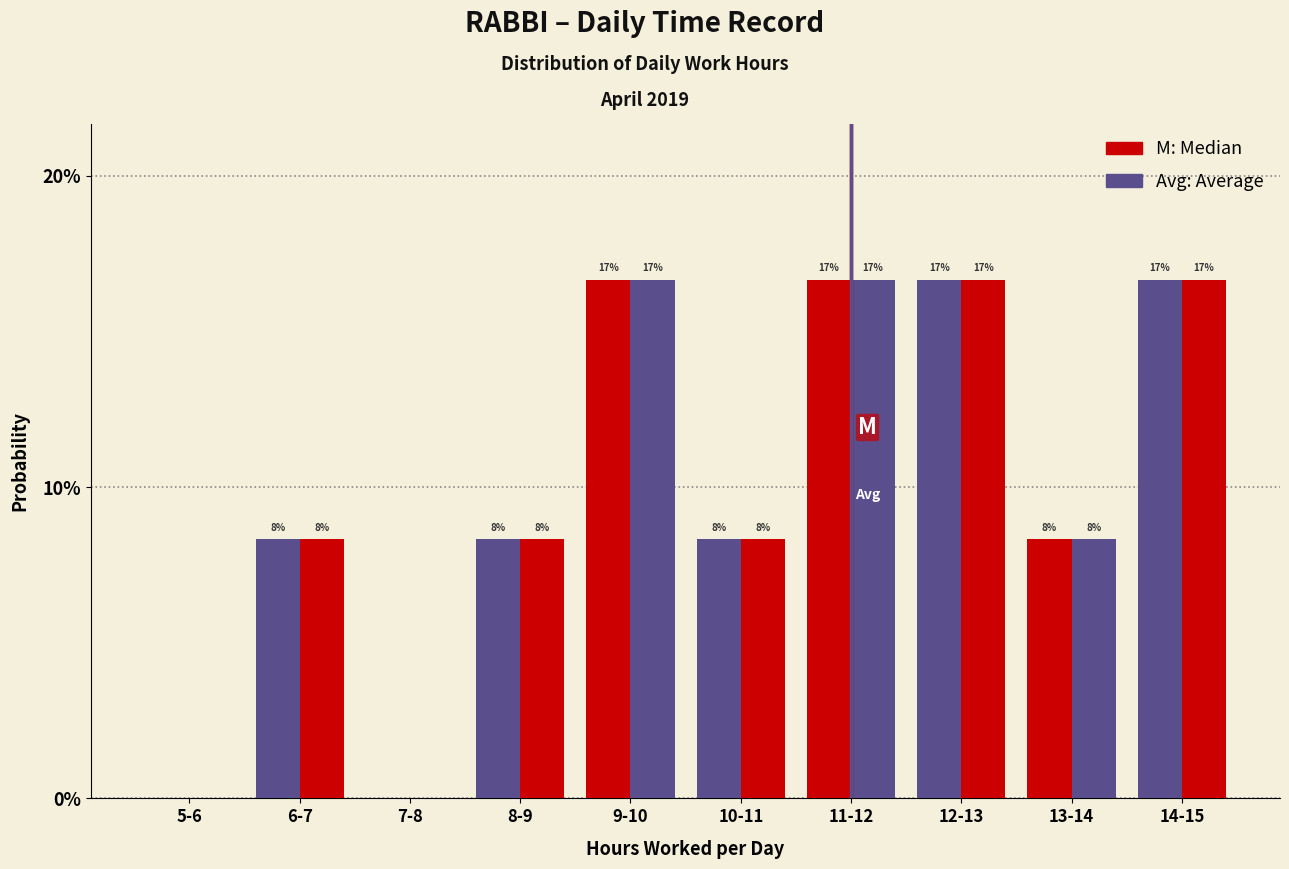

Are the bars horizontal?

No